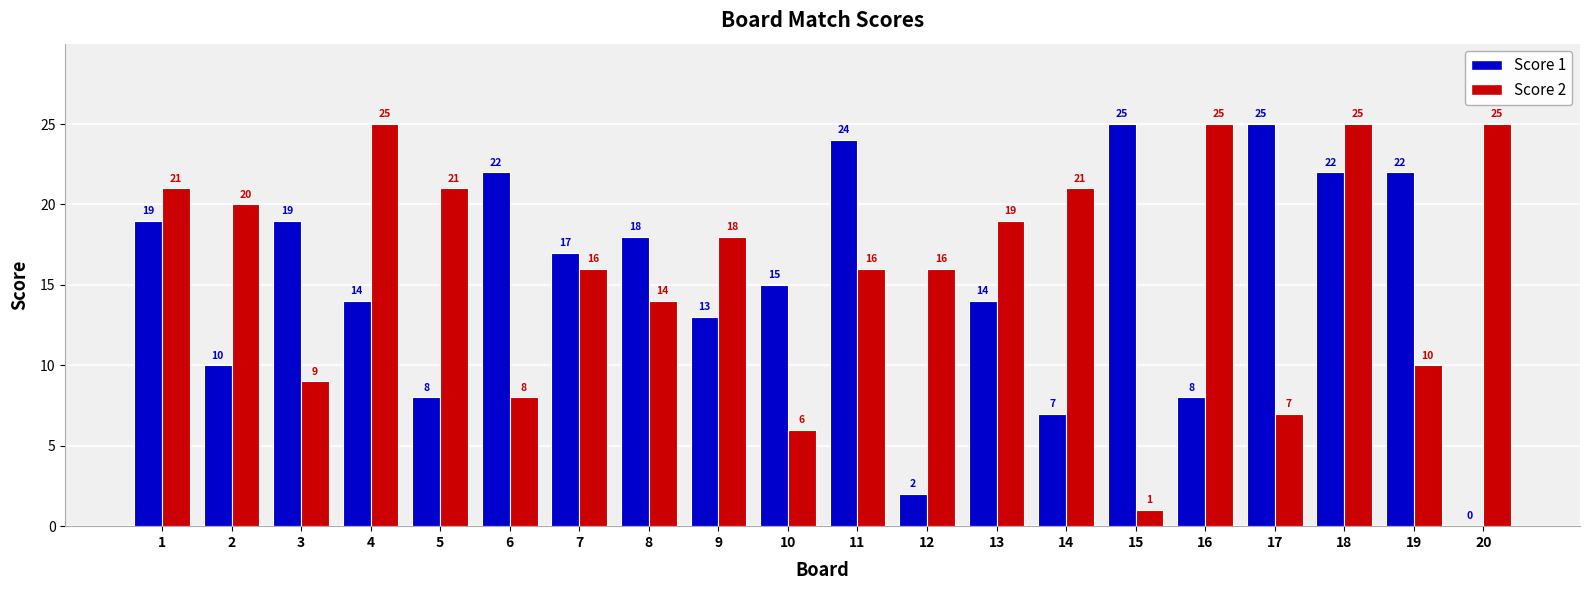

What is the spread (max minus min) of values at 20?

25